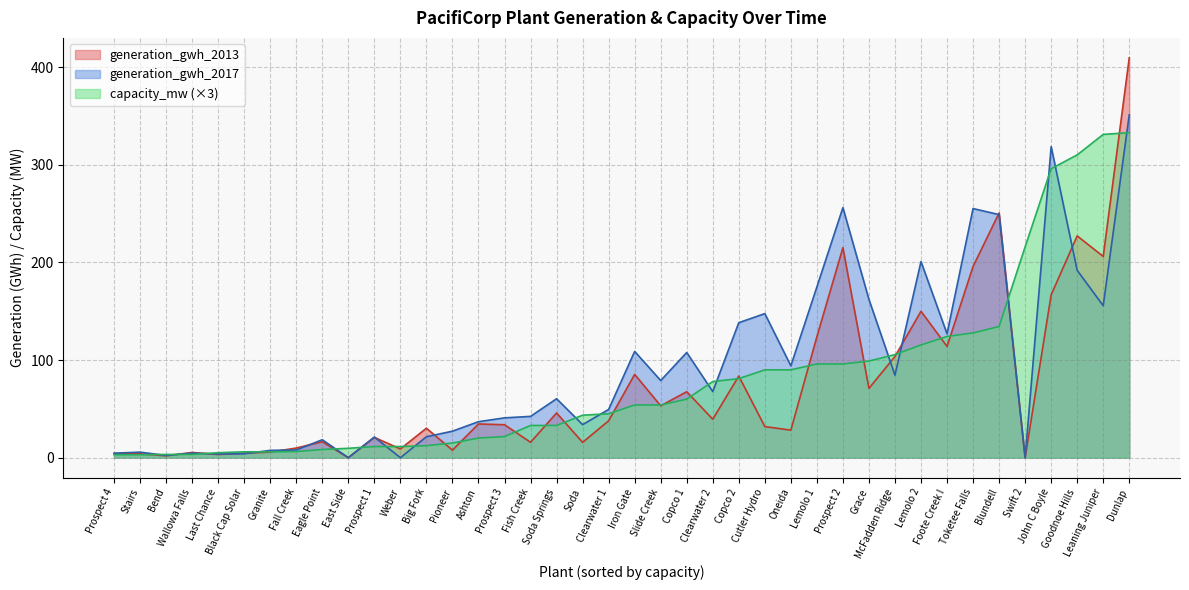

What is the label of the 31st point from the left?

McFadden Ridge